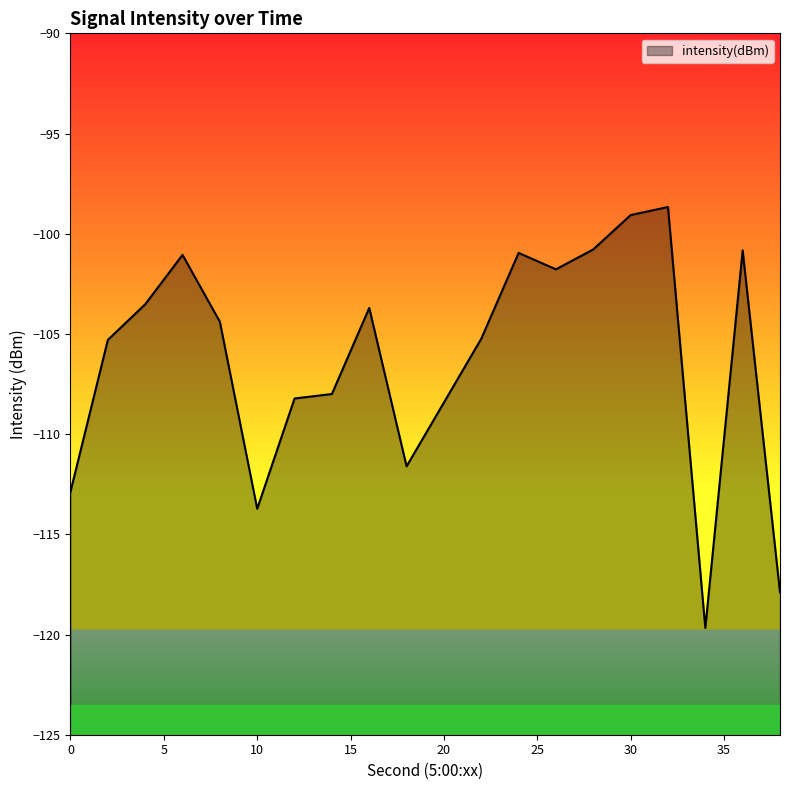

Where does the data first go above -104?

4